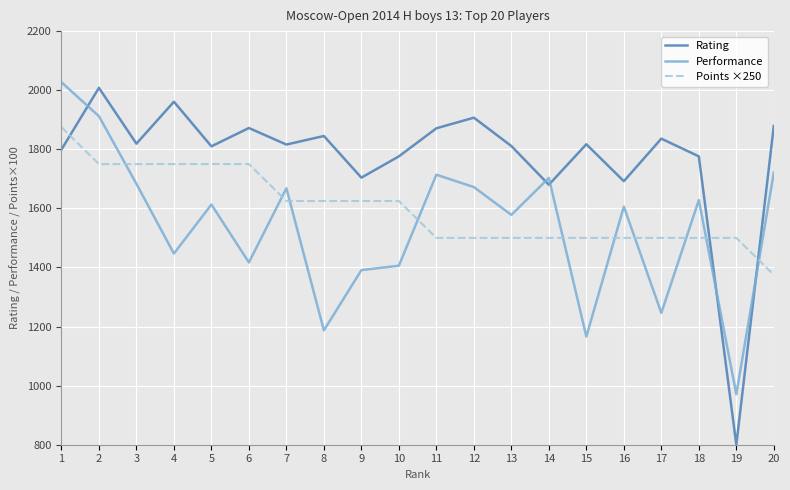

What is the average value of the Rating series?

1774